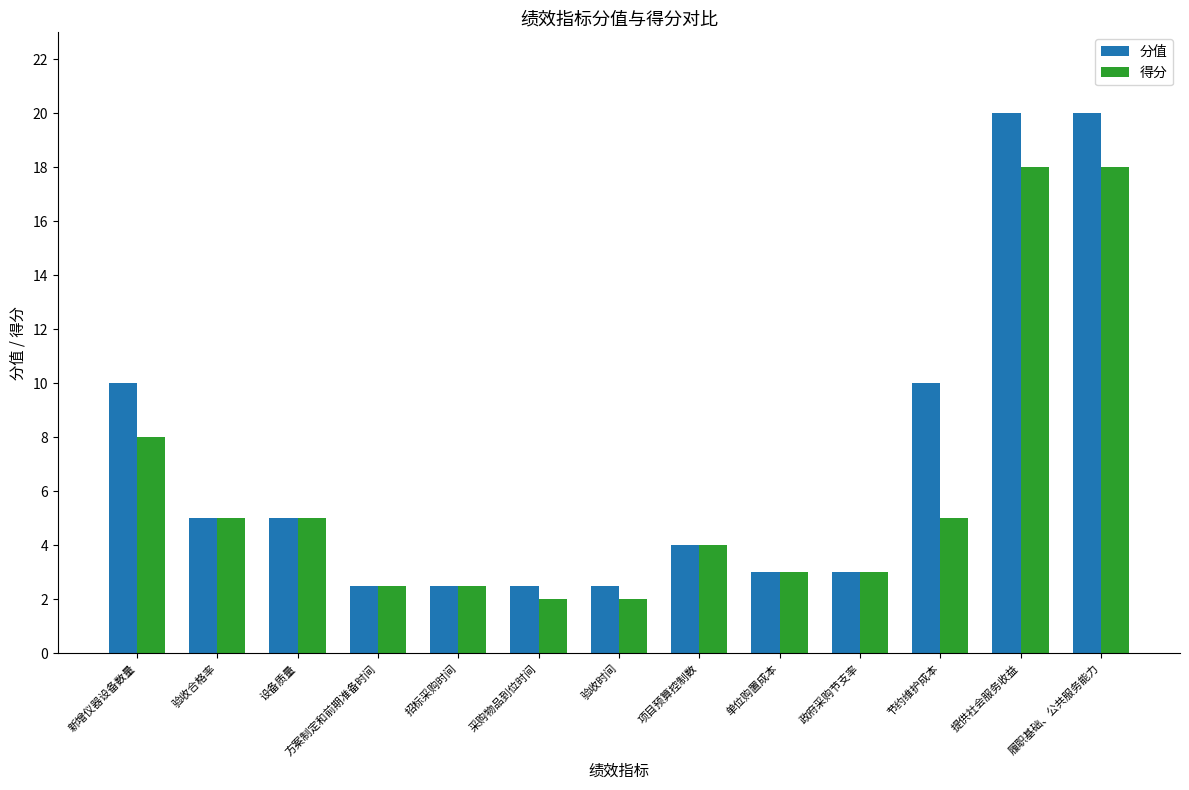

What is the sum of the 分值 values at 方案制定和前期准备时间 and 政府采购节支率?

5.5